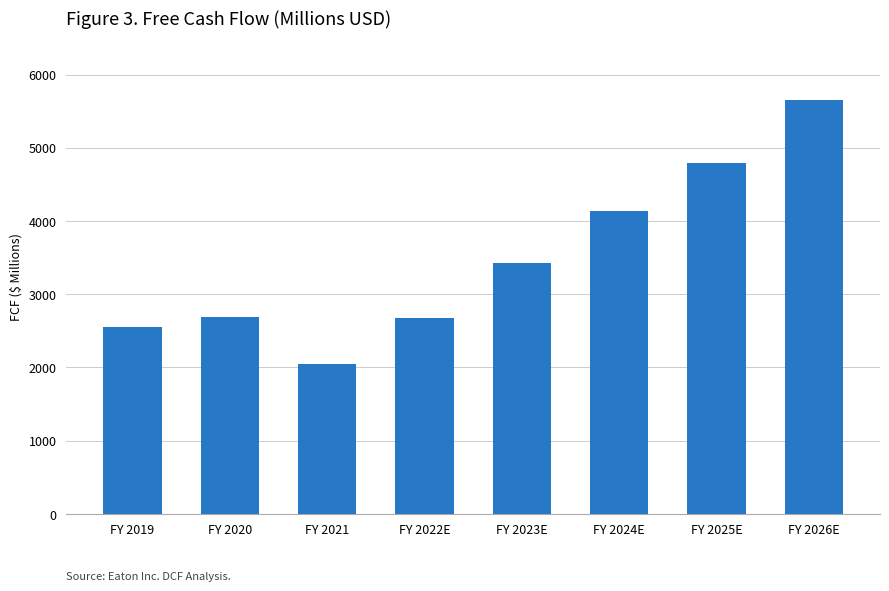

What is the approximate value at FY 2020?

2690.7